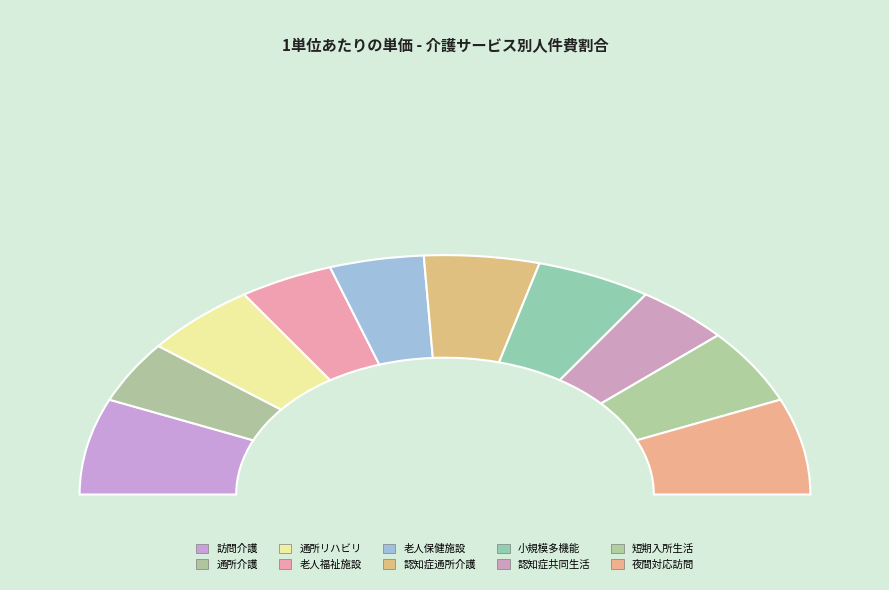

To the nearest percent, what is the average slice percentage?

10%